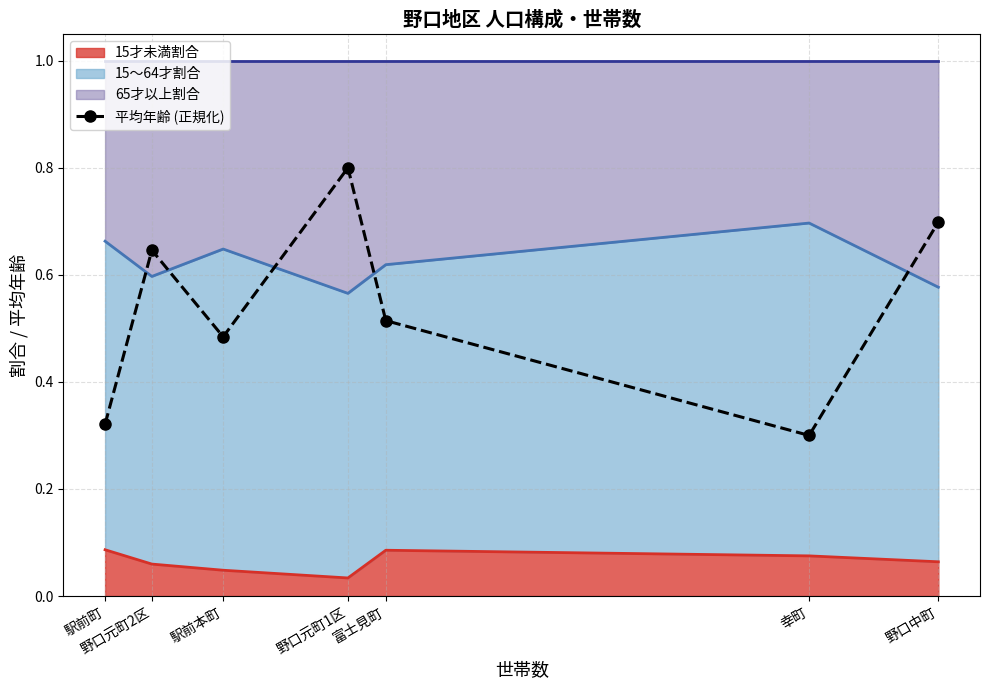

The chart shows a value of 1.0 at 野口中町. True or false?

False